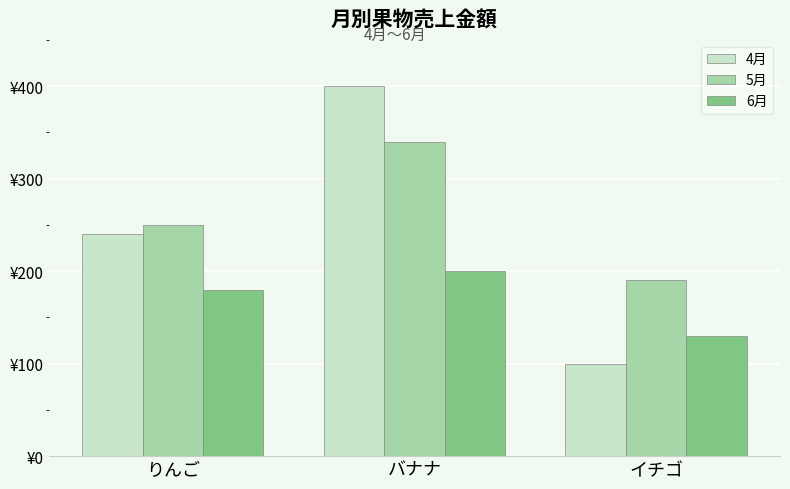

The 5月 series shows 190 at イチゴ. True or false?

True